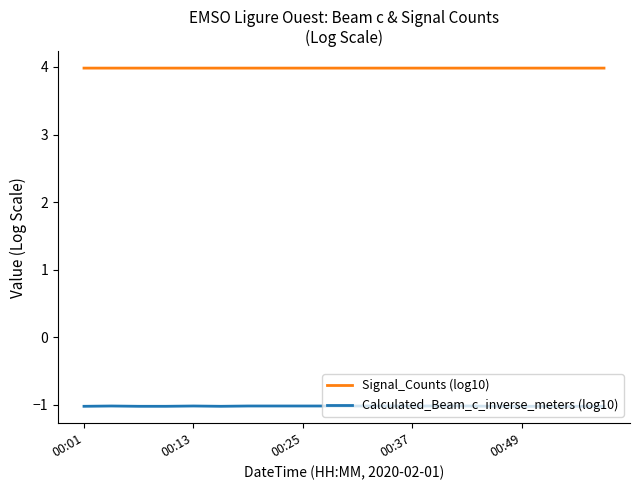

What is the sum of all Signal_Counts (log10) values?

79.7